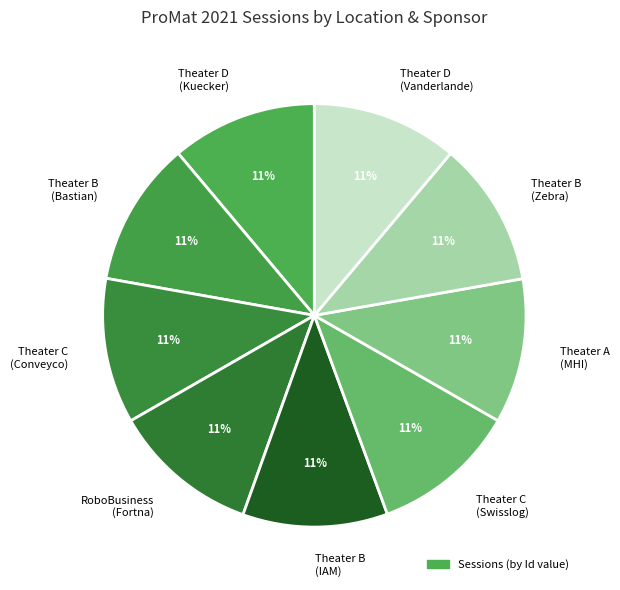

To the nearest percent, what percentage of the pie is RoboBusiness (Fortna)?

11%